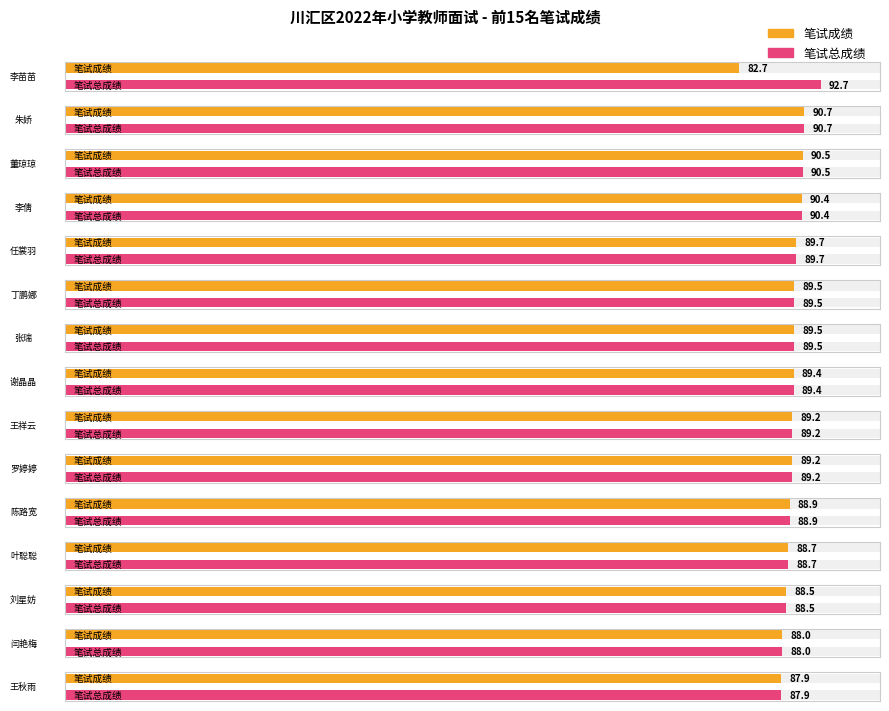

Which series has the widest spread of values?

笔试成绩